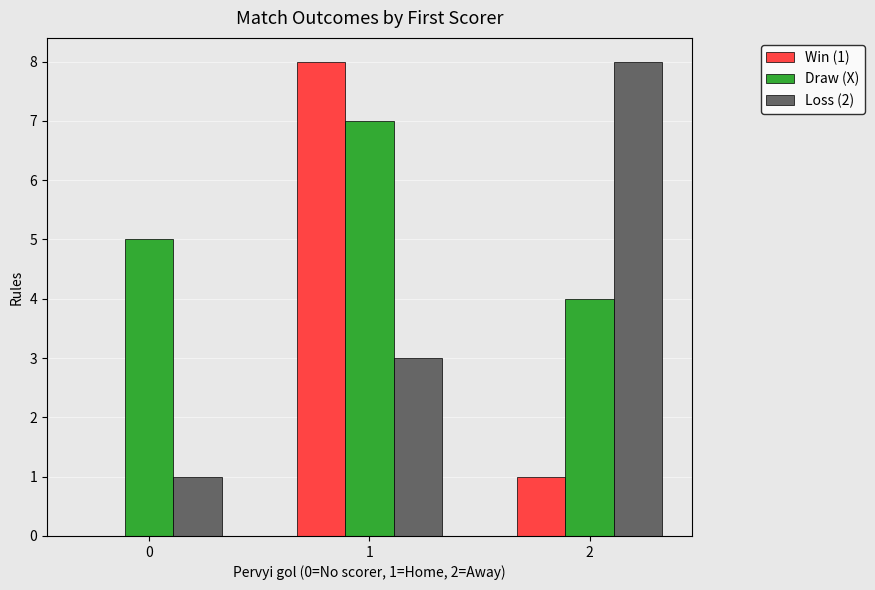

Which series changed the most between 1 and 2?

Win (1)